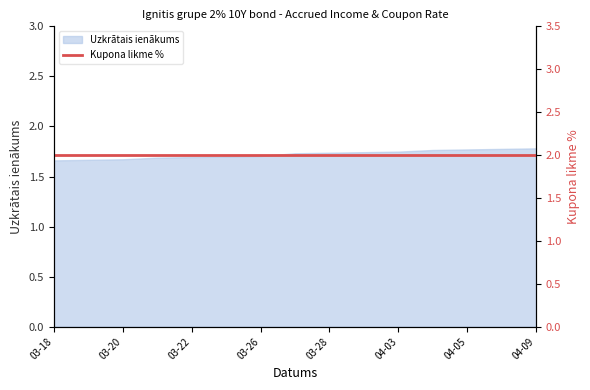

The value of Uzkrātais ienākums at 03-22 is 1.7. True or false?

True